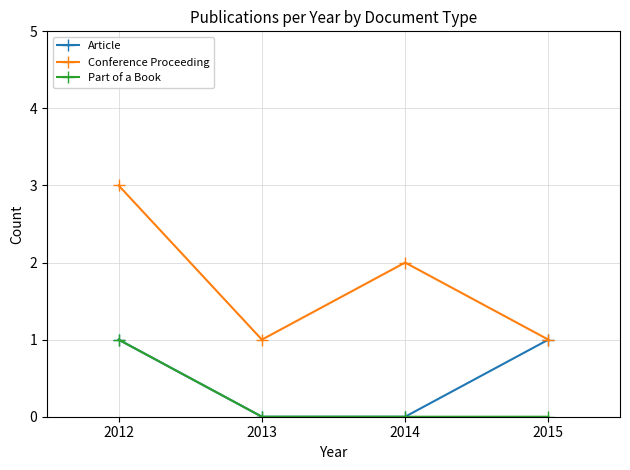

List the series in order of their overall mean, highest first.

Conference Proceeding, Article, Part of a Book